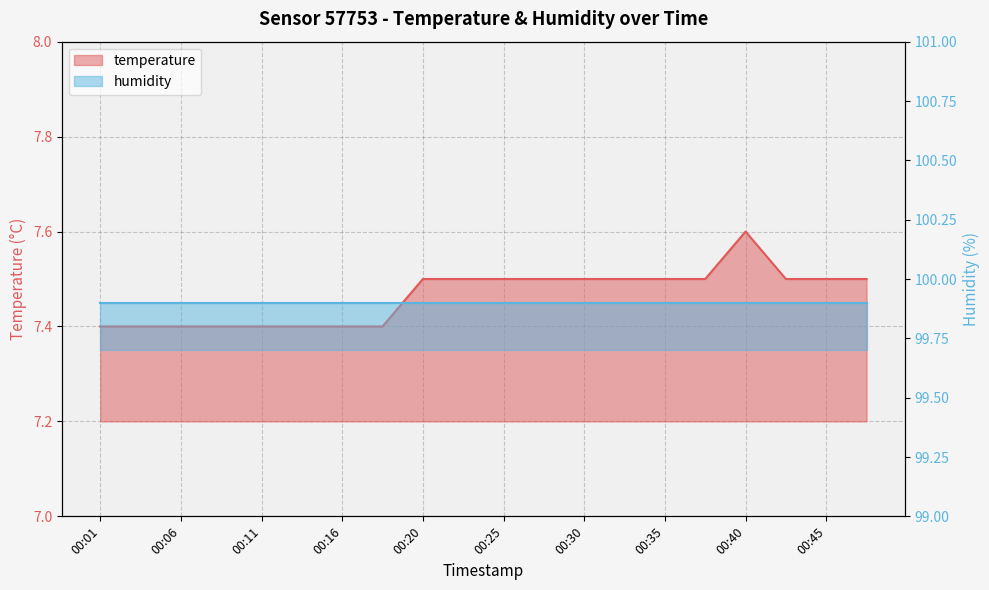

How many data points does each series have?

20